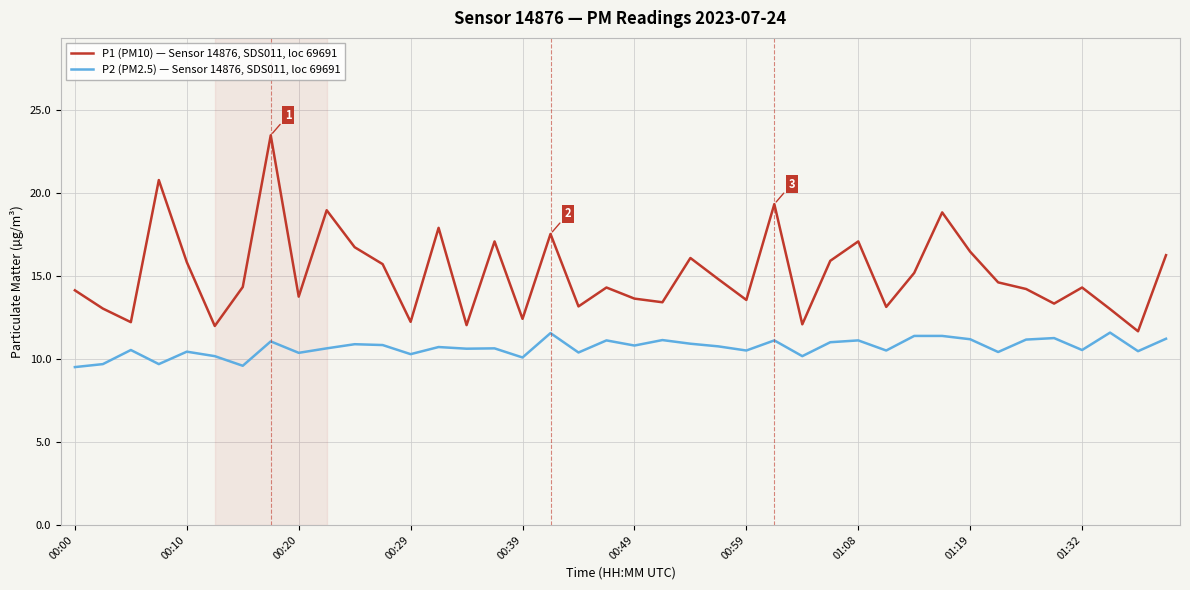

What is the maximum value for P2 (PM2.5) — Sensor 14876, SDS011, loc 69691?

11.6